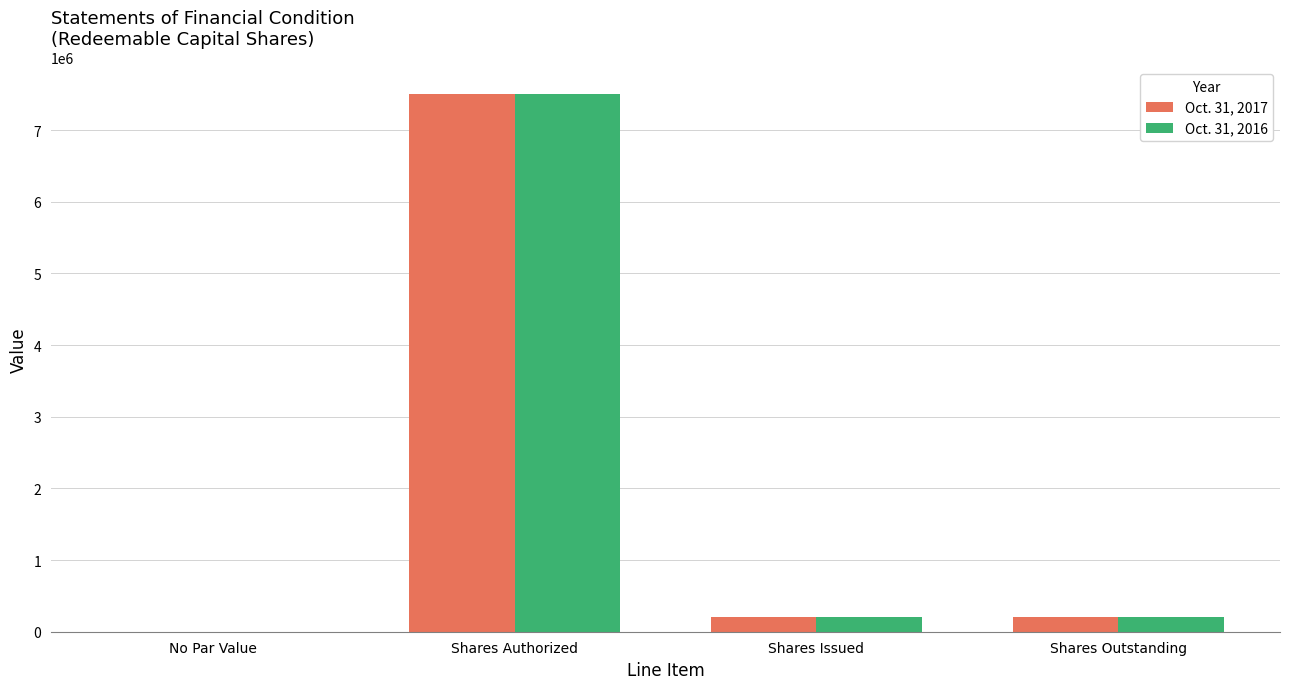

What is the total value across all series at Shares Issued?

400000